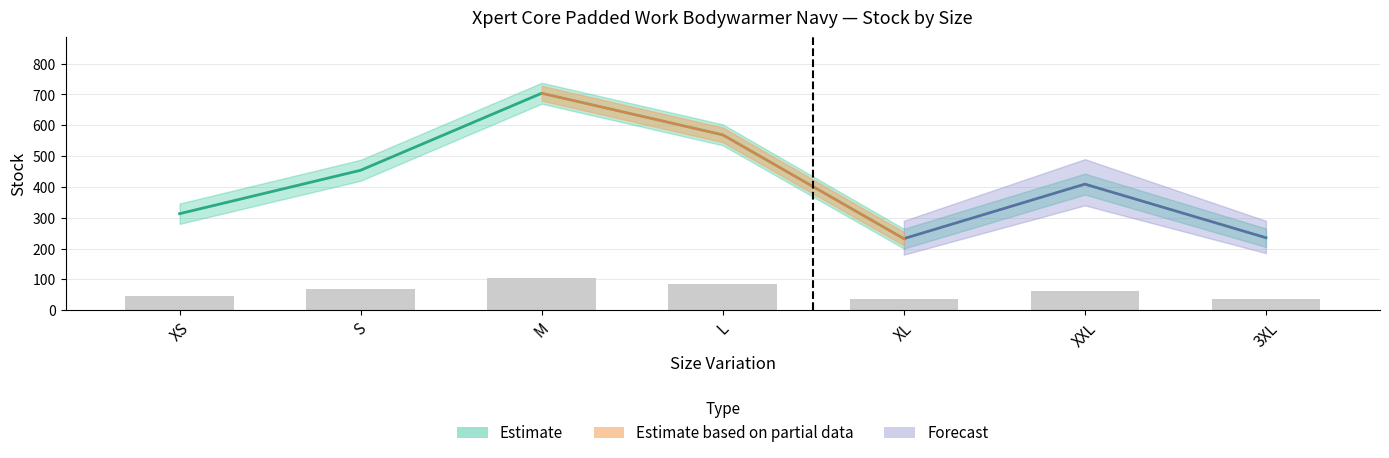

Reading left to right, transcribe all the data shown in this chart.

Stock: 313.0	454.0	704.0	569.0	232.0	409.0	235.0
List Price: 15.9	15.9	15.9	15.9	15.9	15.9	15.9
Outer Quantity: 10.0	10.0	10.0	10.0	10.0	10.0	10.0